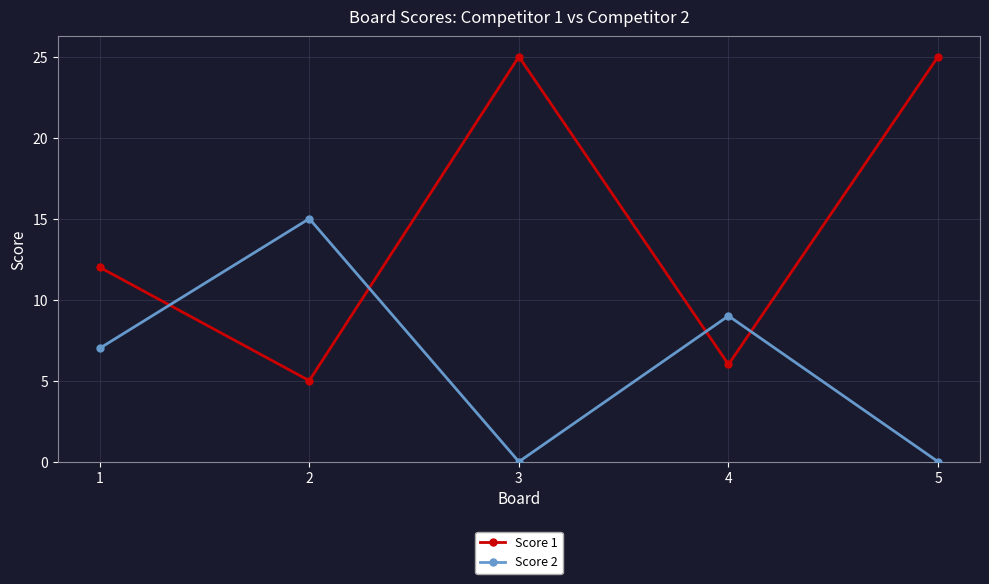

What is the difference between the Score 1 values at 4 and 2?

1